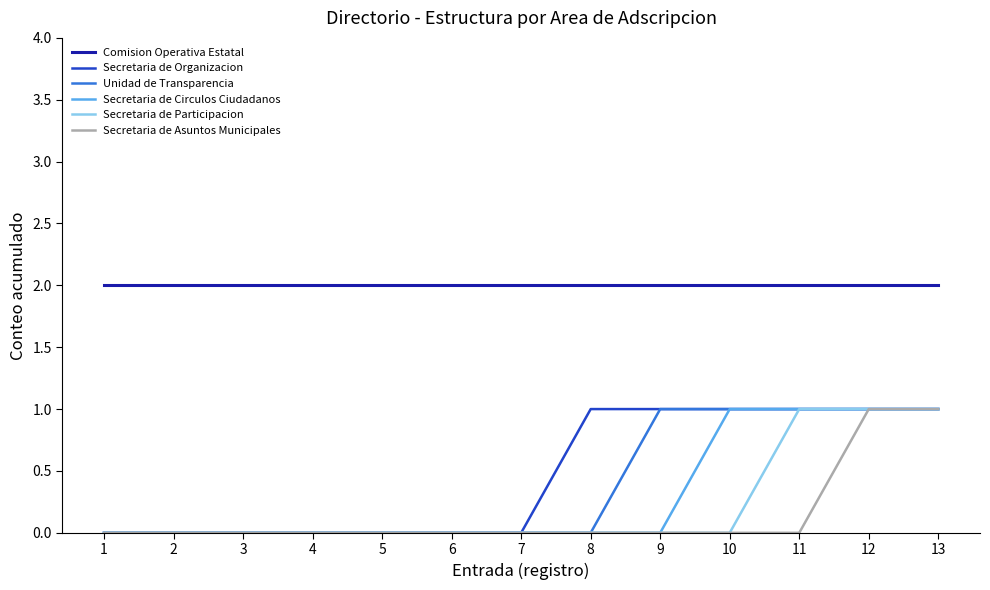

What are all the series names shown in the legend?

Comision Operativa Estatal, Secretaria de Organizacion, Unidad de Transparencia, Secretaria de Circulos Ciudadanos, Secretaria de Participacion, Secretaria de Asuntos Municipales